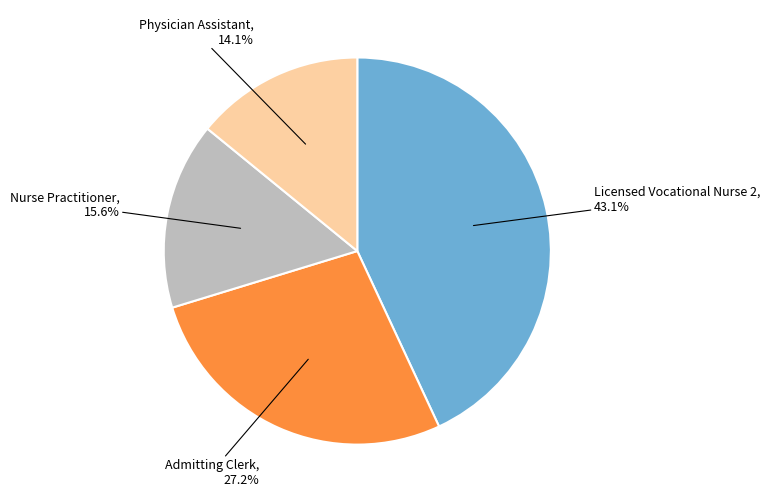

Does any single category account for the majority?

No